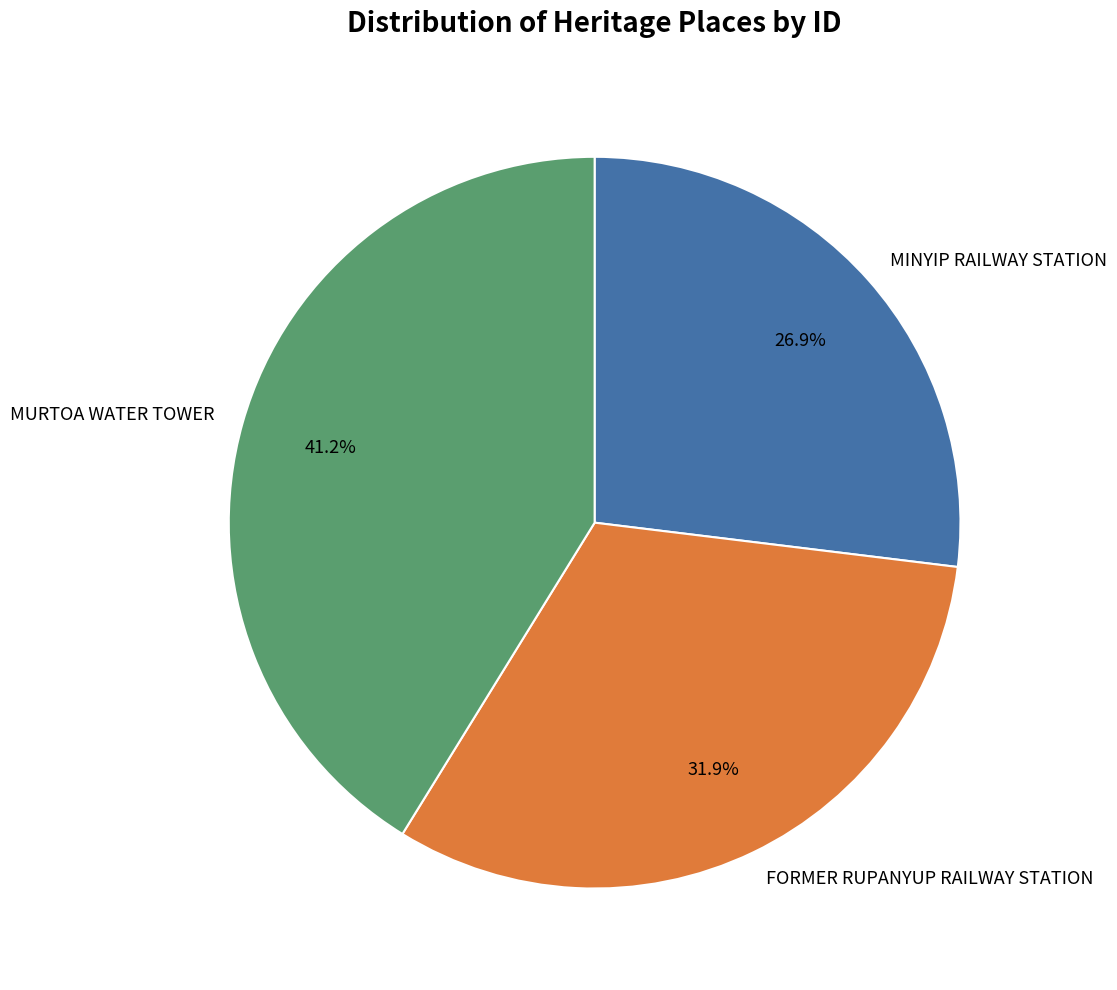

Rank the categories by value from lowest to highest.

MINYIP RAILWAY STATION, FORMER RUPANYUP RAILWAY STATION, MURTOA WATER TOWER